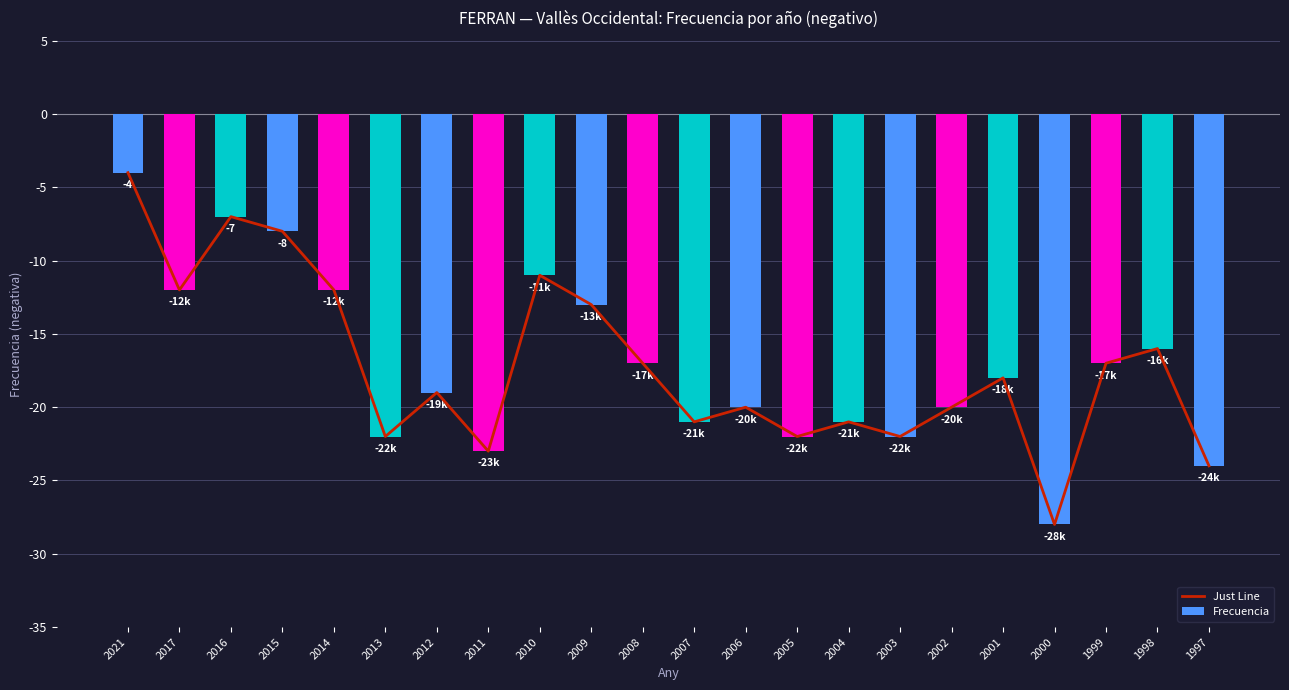

What is the difference between the Frecuencia values at 2009 and 2006?

7